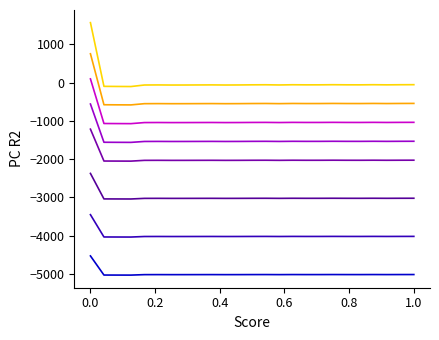

Is this an area chart (filled region under the line)?

No